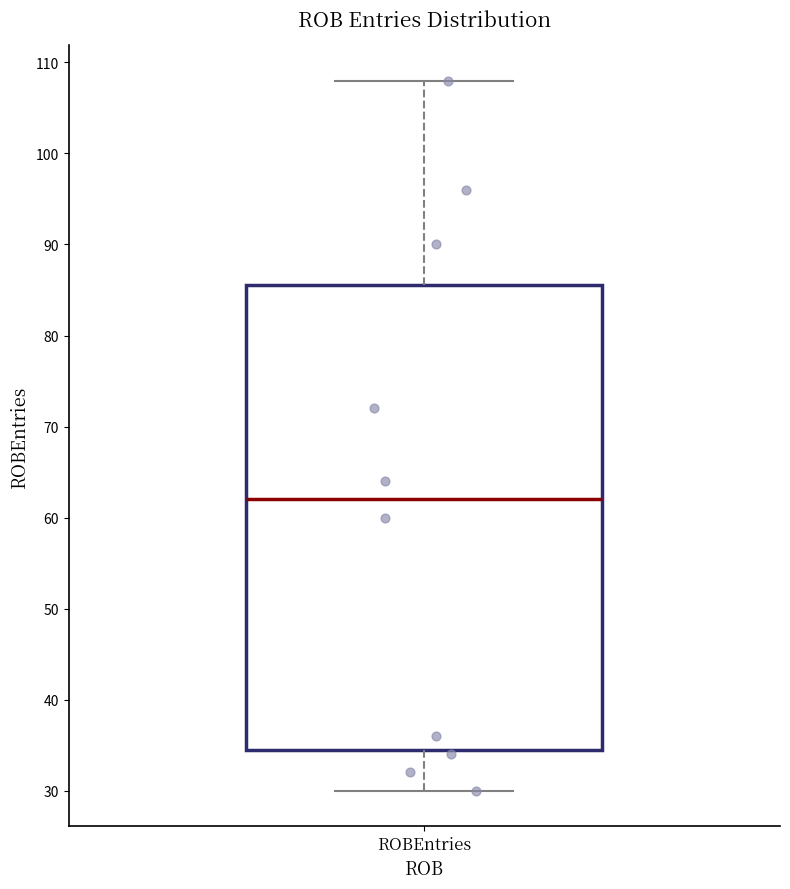

Transcribe this box plot: give where the median line is, the range the box spans, and where the two whiskers end, as read against the y-axis. The values are not printed on the chart, so give them approximately, as read against the axis.

median 62, box 35 to 86, whiskers 30 to 108